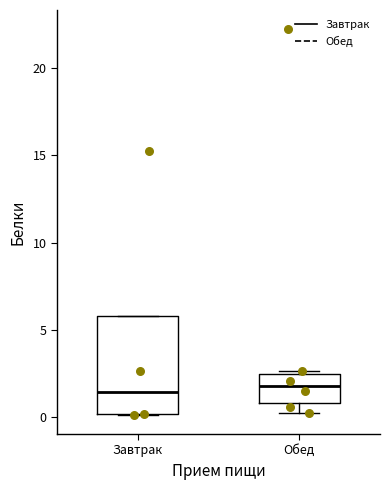

Reading left to right, transcribe this box plot: for each box, give where its median line is, the range the box spans, and where its two whiskers end, as read against the y-axis. The values are not printed on the chart, so give them approximately, as read against the axis.

Завтрак: median 1.5, box 0.0 to 6.0, whiskers 0.0 to 6.0
Обед: median 2.0, box 1.0 to 2.5, whiskers 0.5 to 2.5